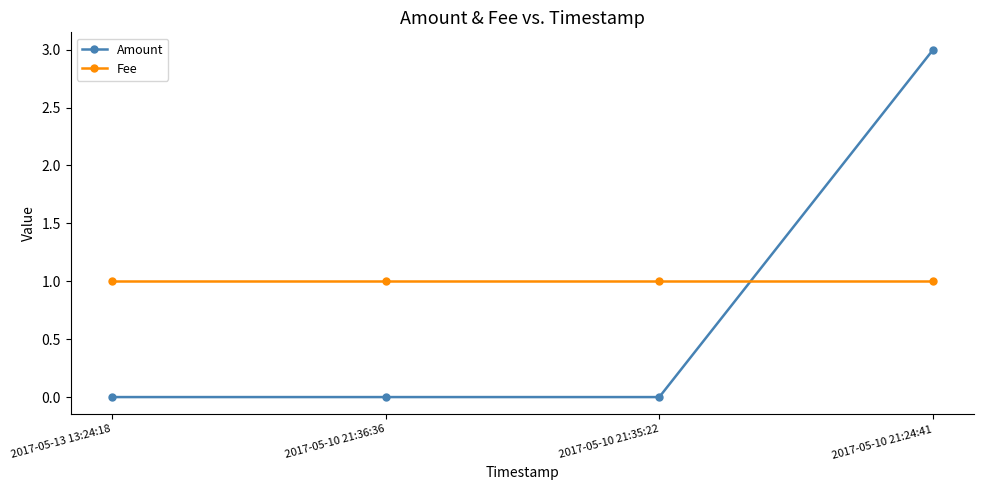

Count the Amount values in the range 0 to 3.

4